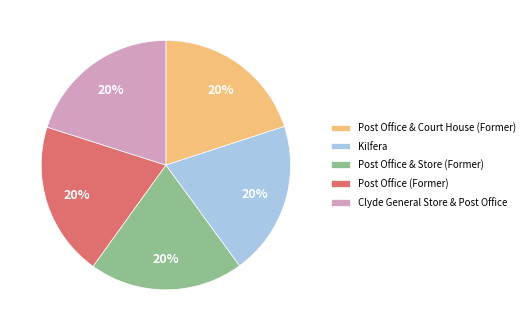

Does Post Office & Store (Former) represent more than half of the total?

No